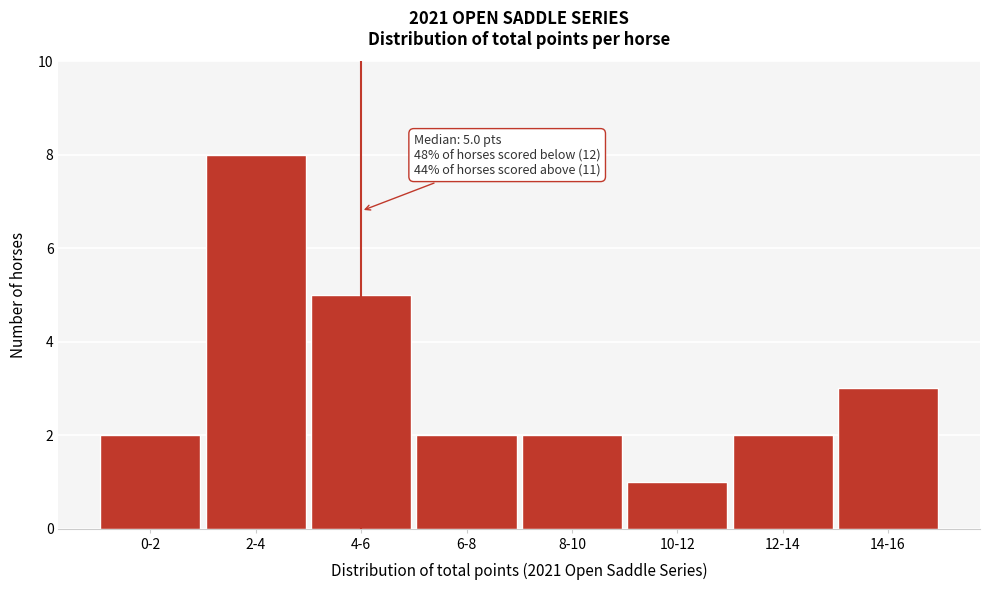

Reading right to left, transcribe all the data shown in this chart.

14-16=3	12-14=2	10-12=1	8-10=2	6-8=2	4-6=5	2-4=8	0-2=2